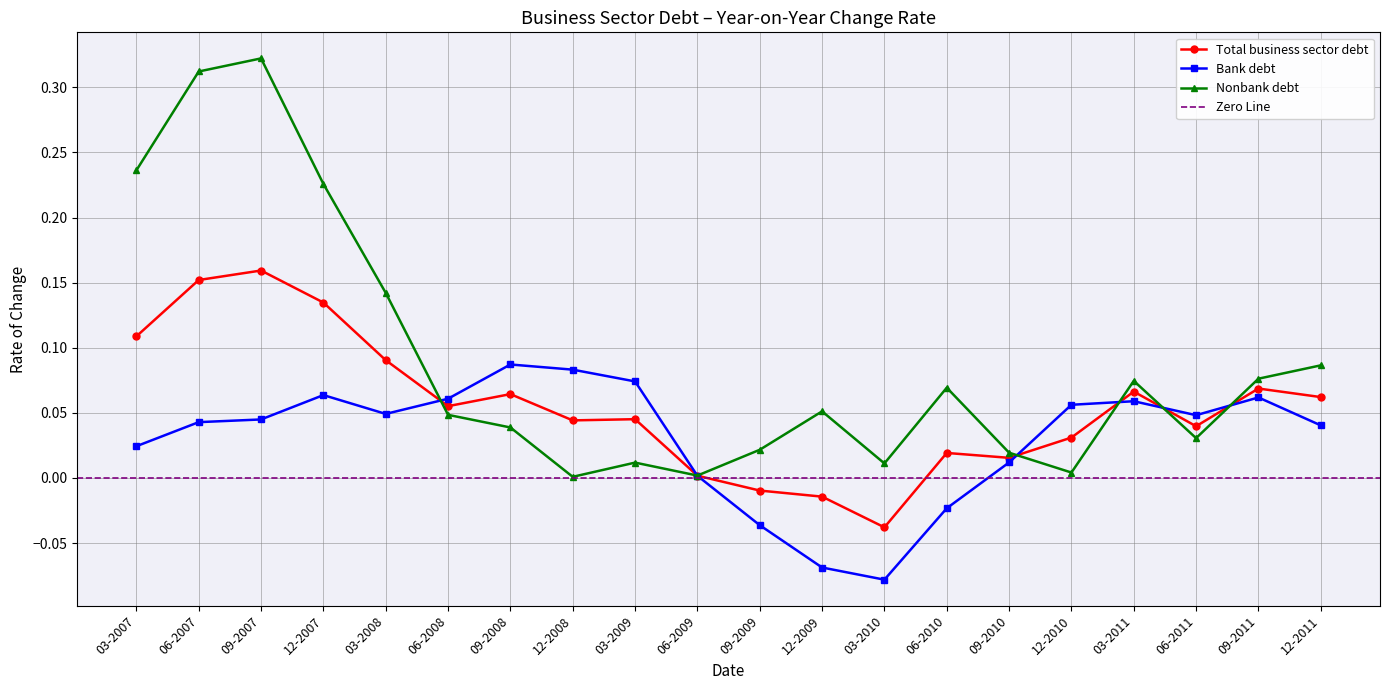

Which series has the largest range (max minus min)?

Nonbank debt